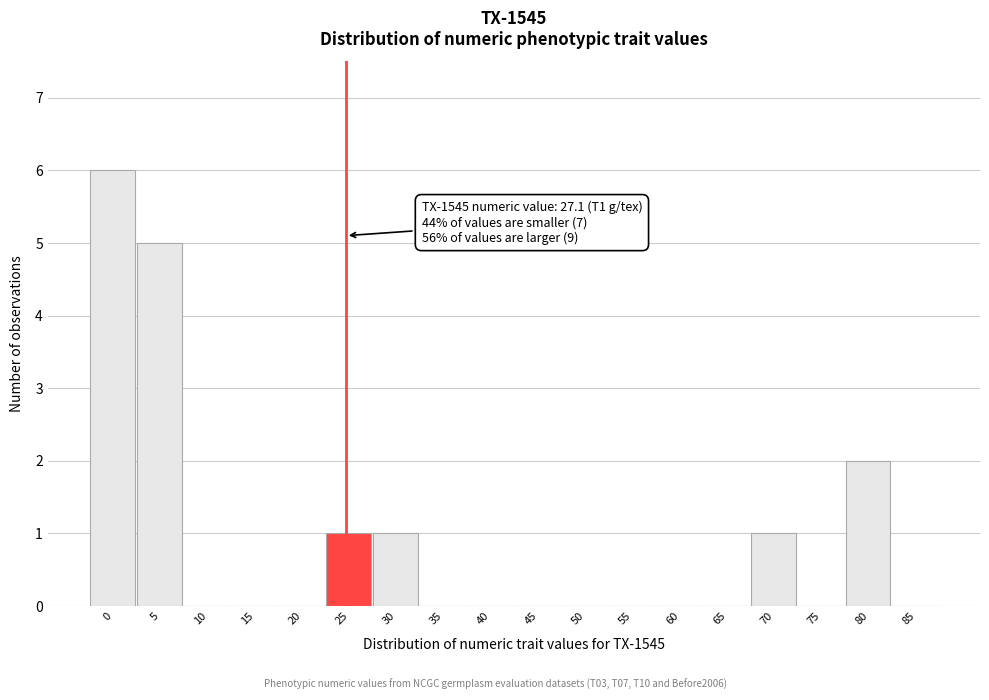

Reading left to right, list all the values displayed in this chart.

0=6	5=5	10=0	15=0	20=0	25=1	30=1	35=0	40=0	45=0	50=0	55=0	60=0	65=0	70=1	75=0	80=2	85=0